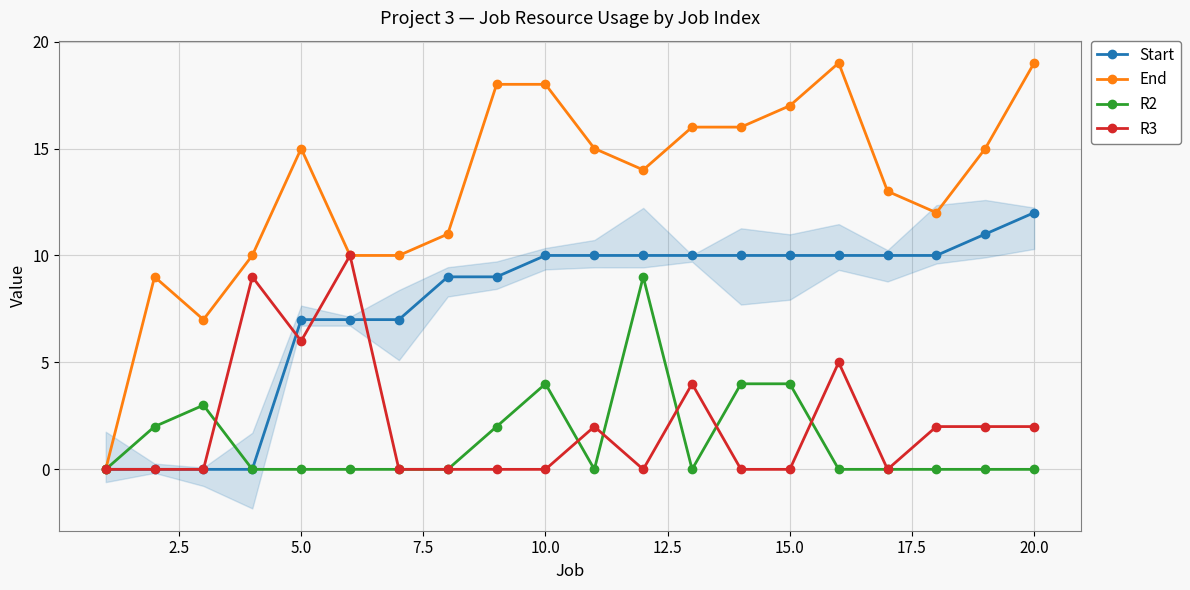

The R2 series shows -3 at 5.0. True or false?

False